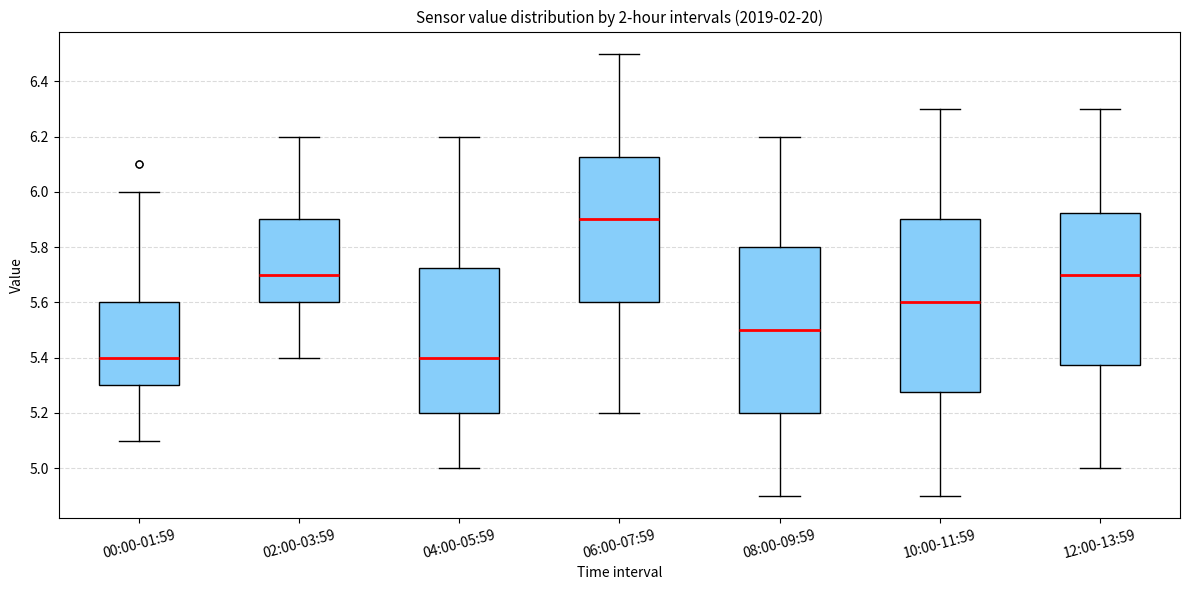

Reading left to right, read every box against the y-axis: the position of its median line, the range the box covers, and the ends of its whiskers. The values are not printed on the chart, so give them approximately, as read against the axis.

00:00-01:59: median 5.40, box 5.30 to 5.60, whiskers 5.10 to 6.00
02:00-03:59: median 5.70, box 5.60 to 5.90, whiskers 5.40 to 6.20
04:00-05:59: median 5.40, box 5.20 to 5.72, whiskers 5.00 to 6.20
06:00-07:59: median 5.90, box 5.60 to 6.12, whiskers 5.20 to 6.50
08:00-09:59: median 5.50, box 5.20 to 5.80, whiskers 4.90 to 6.20
10:00-11:59: median 5.60, box 5.28 to 5.90, whiskers 4.90 to 6.30
12:00-13:59: median 5.70, box 5.38 to 5.92, whiskers 5.00 to 6.30